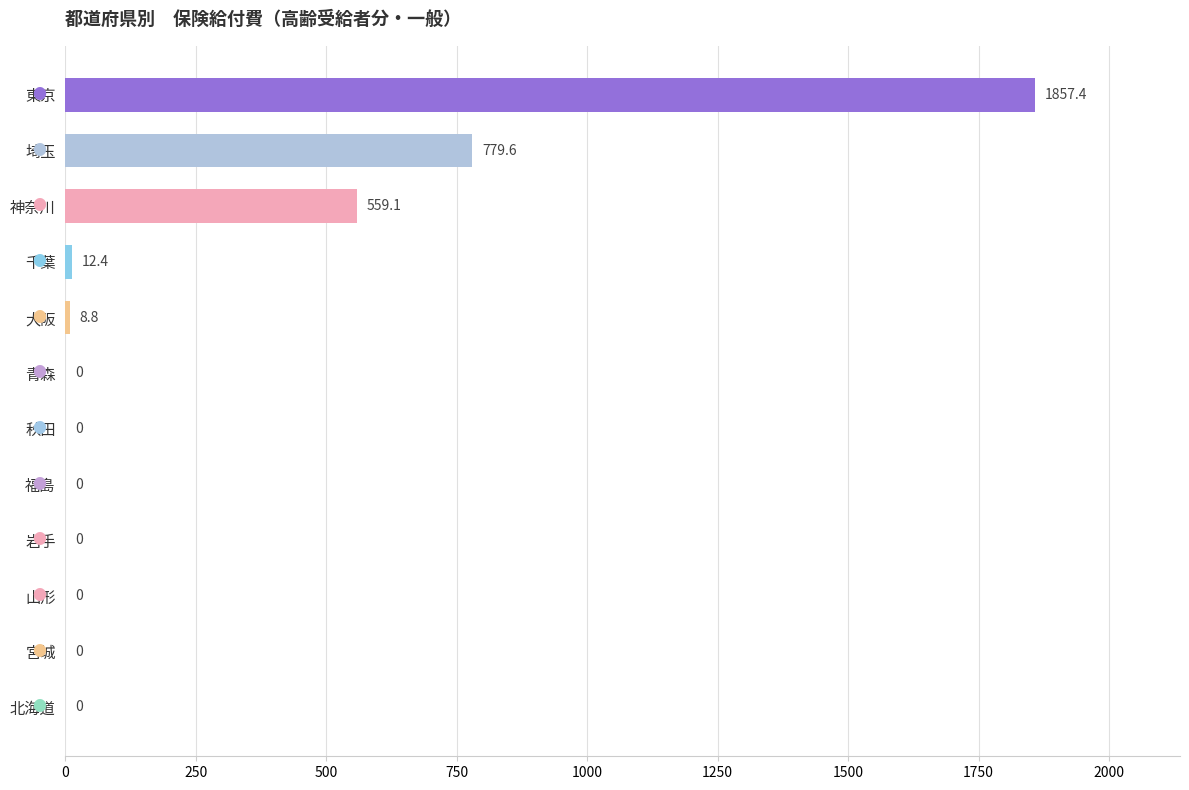

Is it true that the value at 埼玉 is 779.6?

True